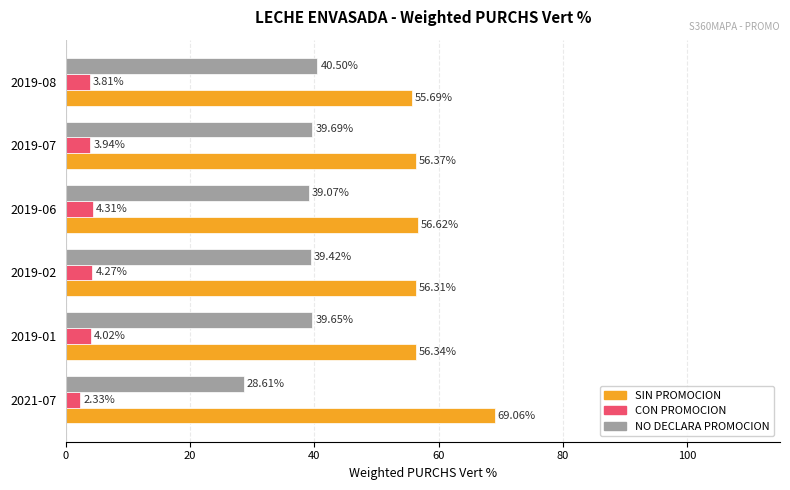

At which category is the sum across all series the highest?

2019-01